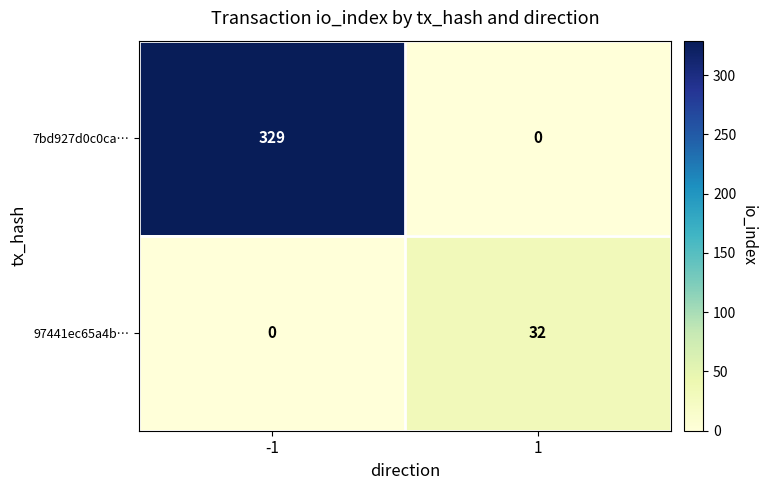

Which series has the largest total across all categories?

7bd927d0c0ca…